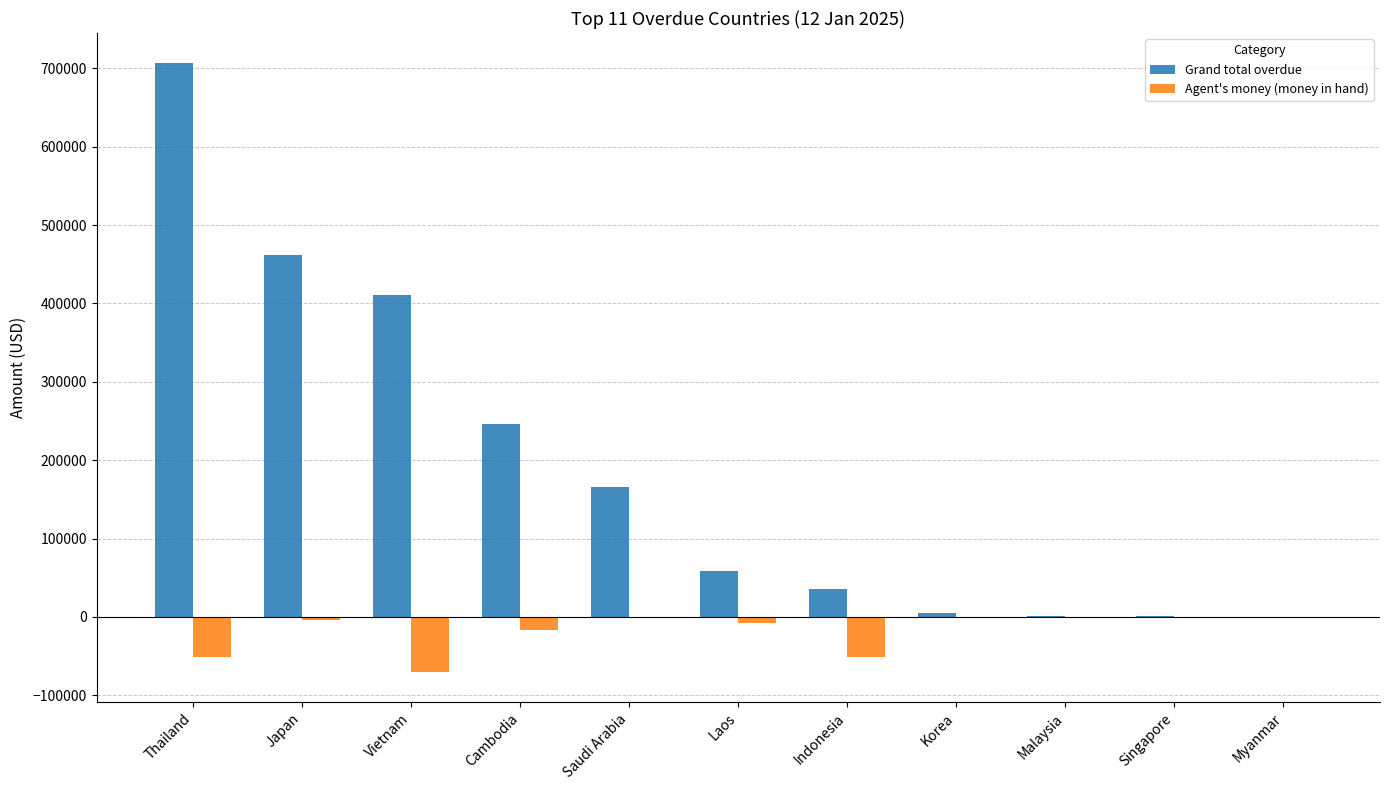

What is the maximum value for Grand total overdue?

706199.8